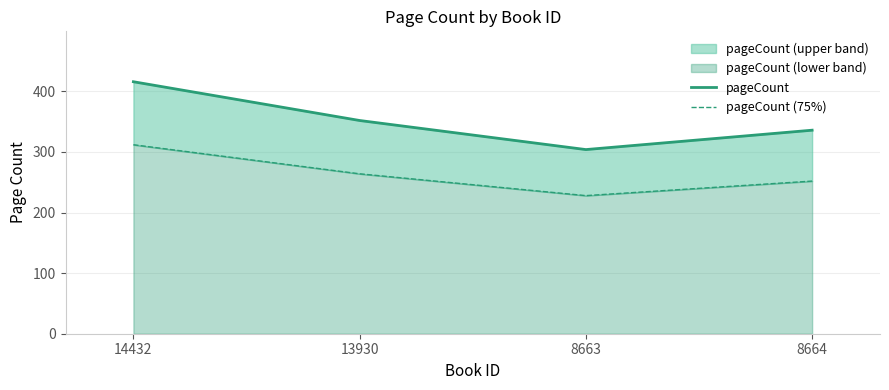

What are all the series names shown in the legend?

pageCount, pageCount (75%)